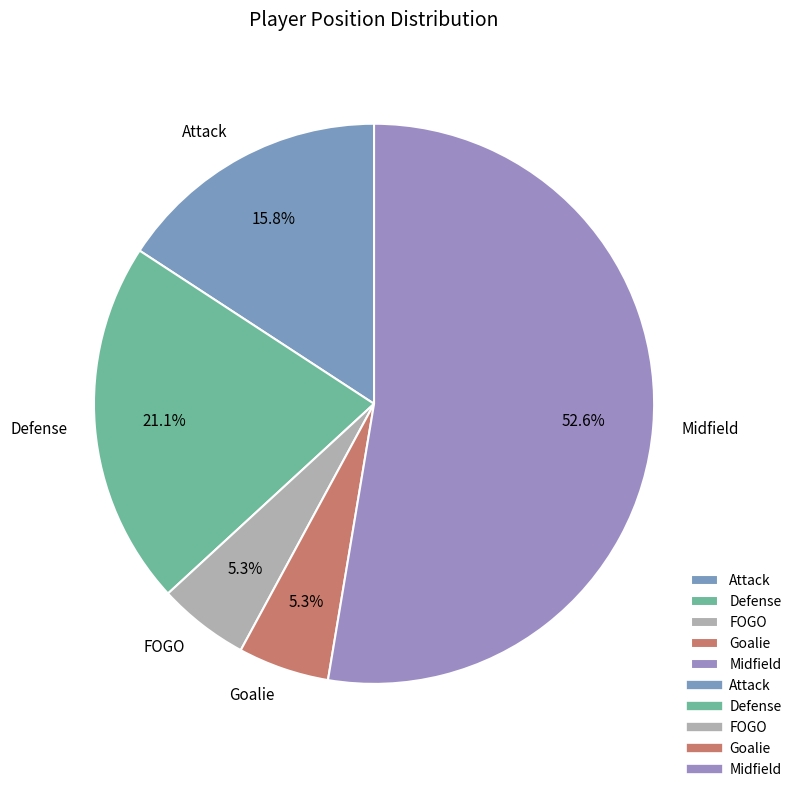

To the nearest percent, what portion does Goalie represent?

5%